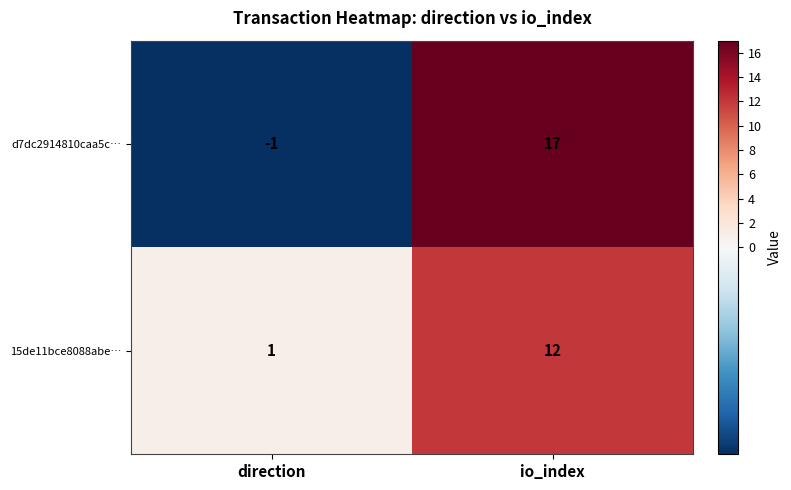

Reading right to left, transcribe all the data shown in this chart.

d7dc2914810caa5c…: 17	-1
15de11bce8088abe…: 12	1